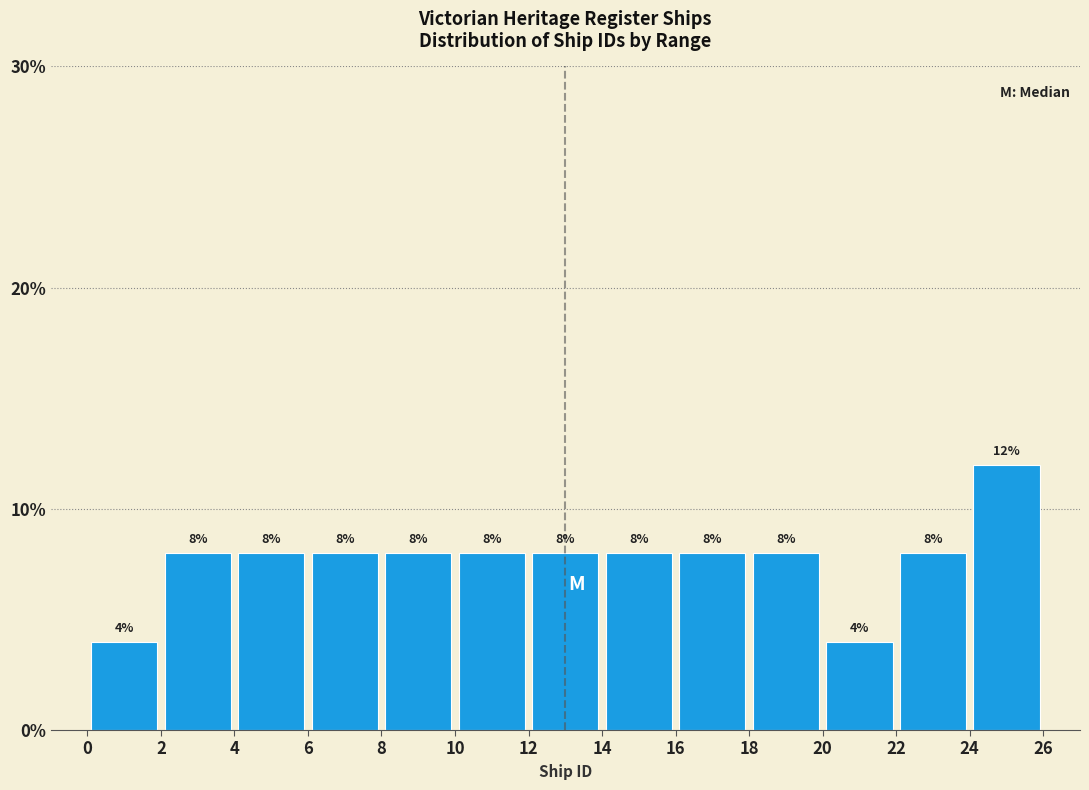

What is the height of the bar covering 4 to 6 on the x-axis?

8